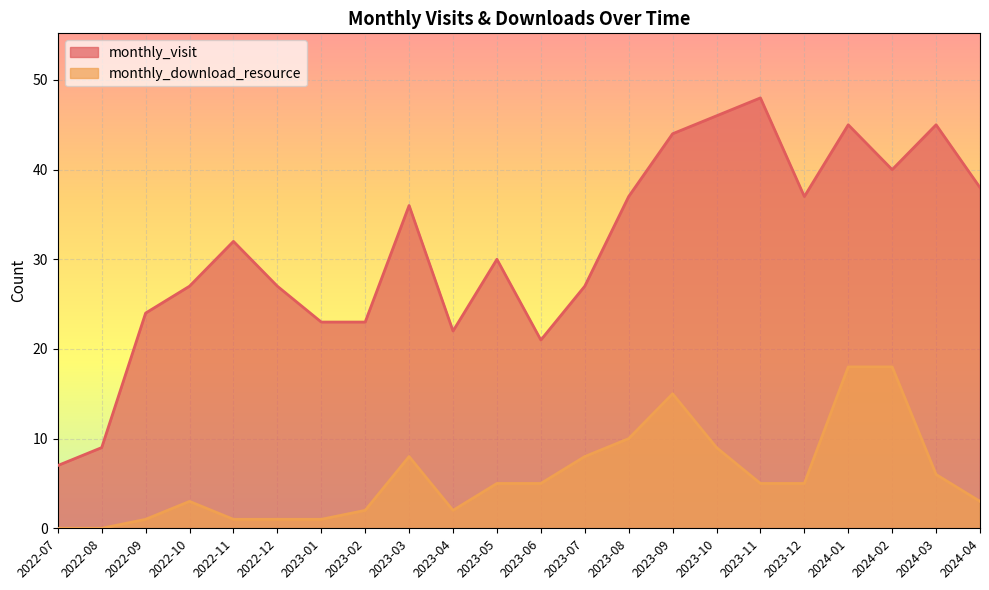

Rank the series by their average value, from lowest to highest.

monthly_download_resource, monthly_visit